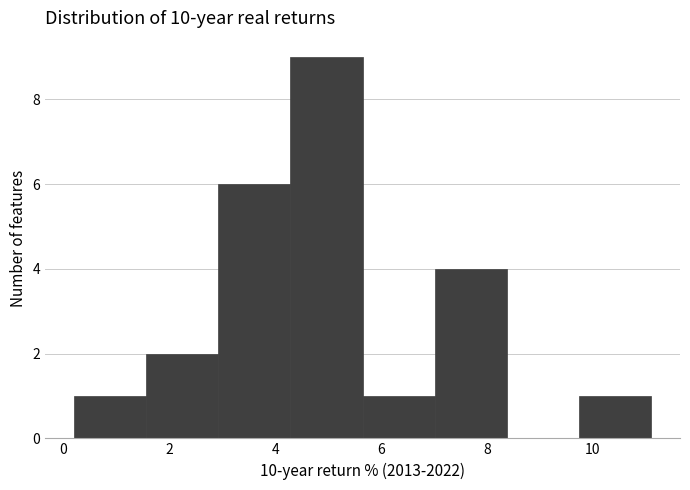

Reading left to right, list every bar in this chart as the range it spans on the x-axis followed by its height. Neither the bar edges nor the heights are printed on the chart, so give them approximately, as read against the axes.

0.2 to 1.6: 1
1.6 to 3.0: 2
3.0 to 4.2: 6
4.2 to 5.6: 9
5.6 to 7.0: 1
7.0 to 8.4: 4
8.4 to 9.8: 0
9.8 to 11.2: 1